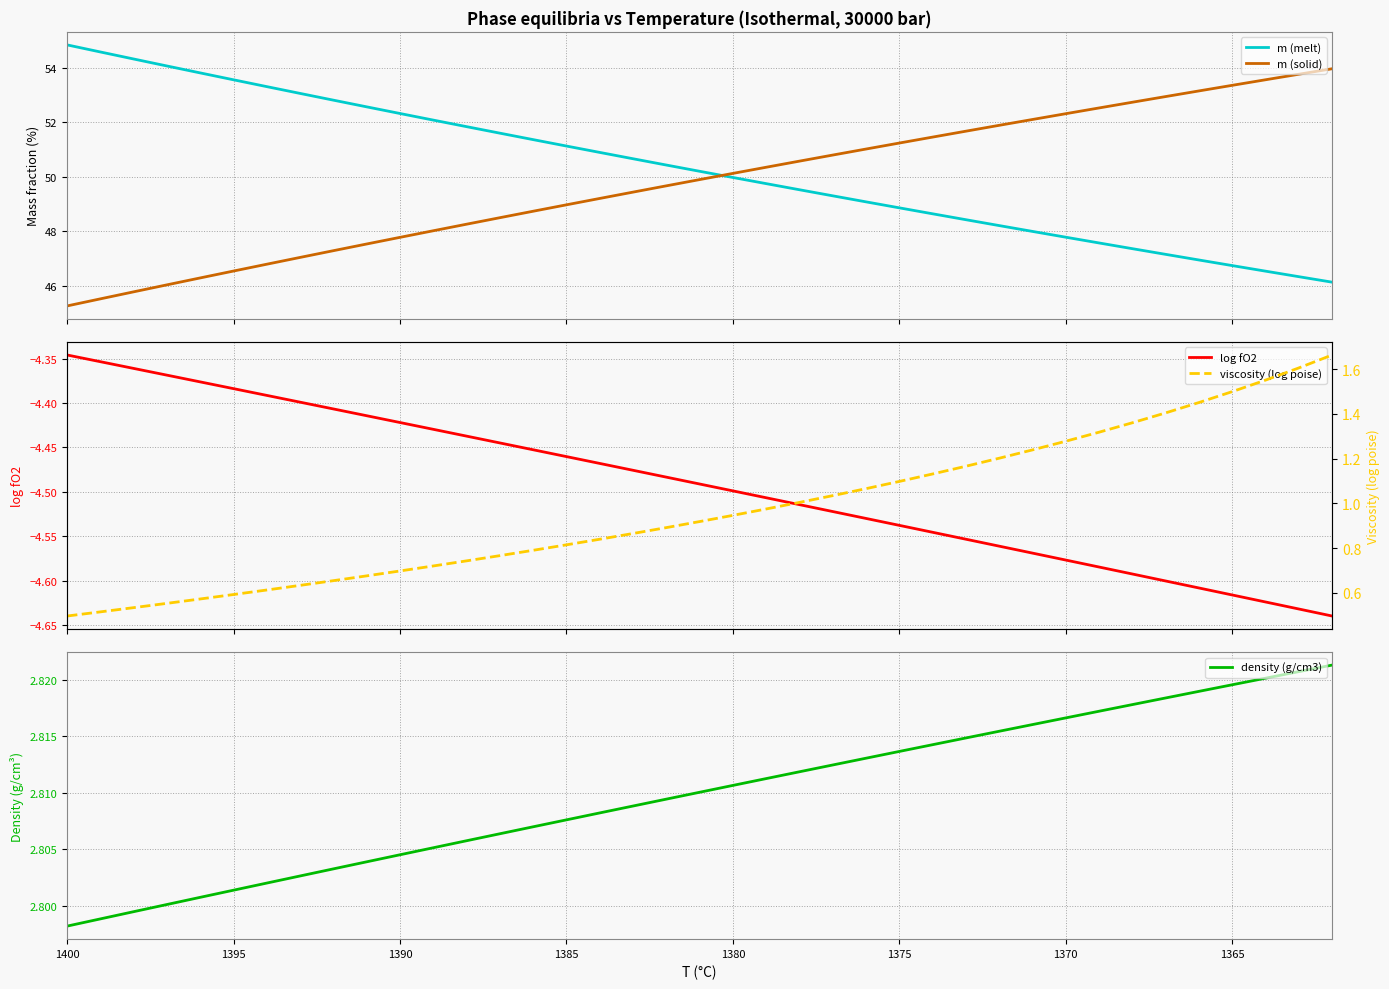

The value of log fO2 at 1380 is -4.5. True or false?

True